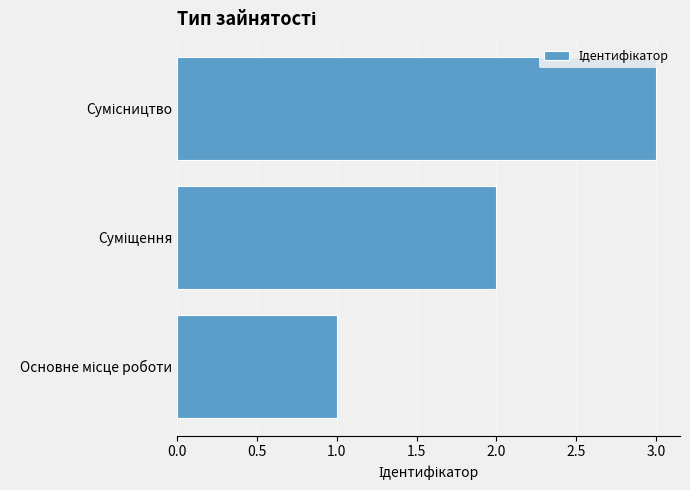

What is the average value?

2